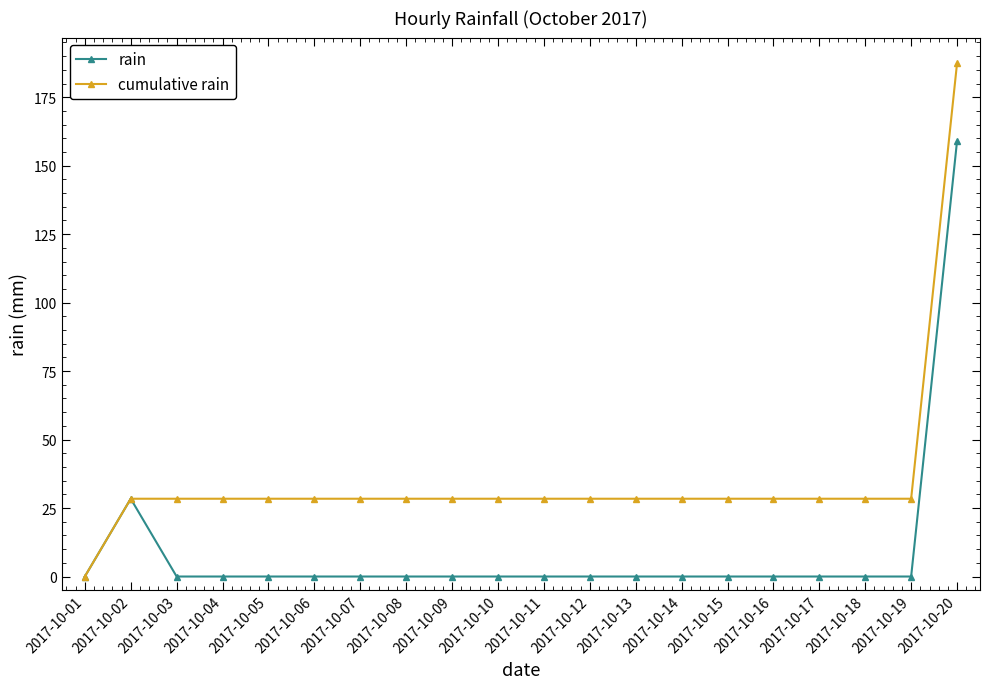

What is the difference between the highest and lowest values at 2017-10-15?

28.4